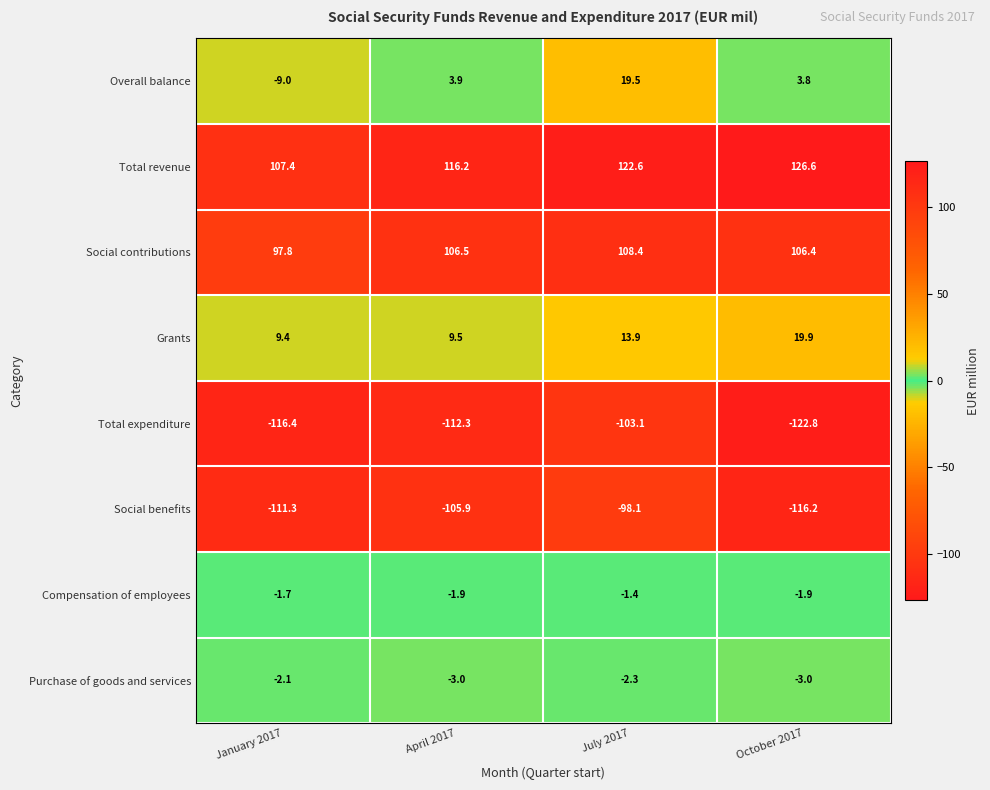

What is the total value across all series at January 2017?

-25.9